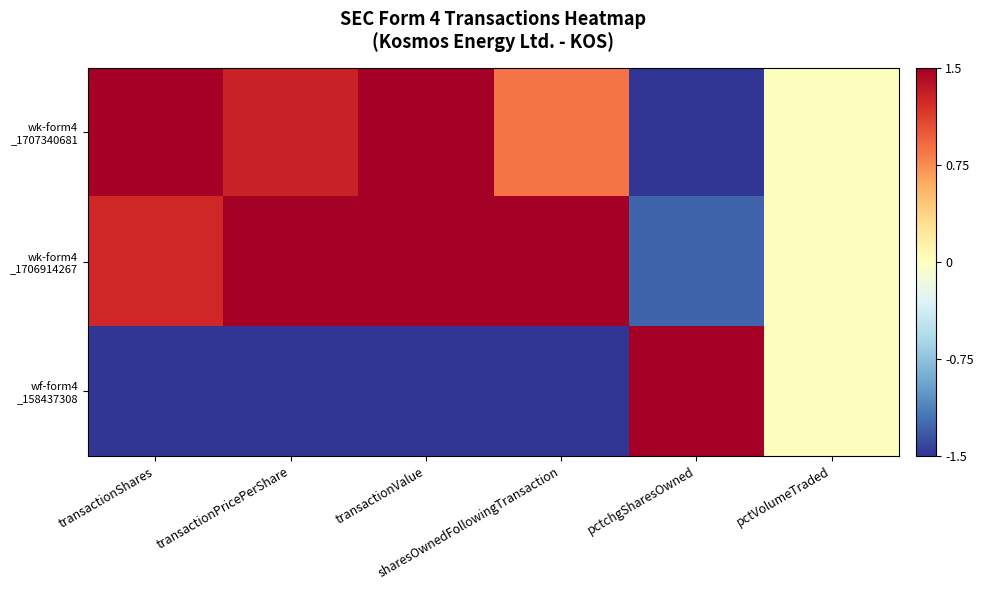

At which category is the sum across all series the highest?

transactionValue